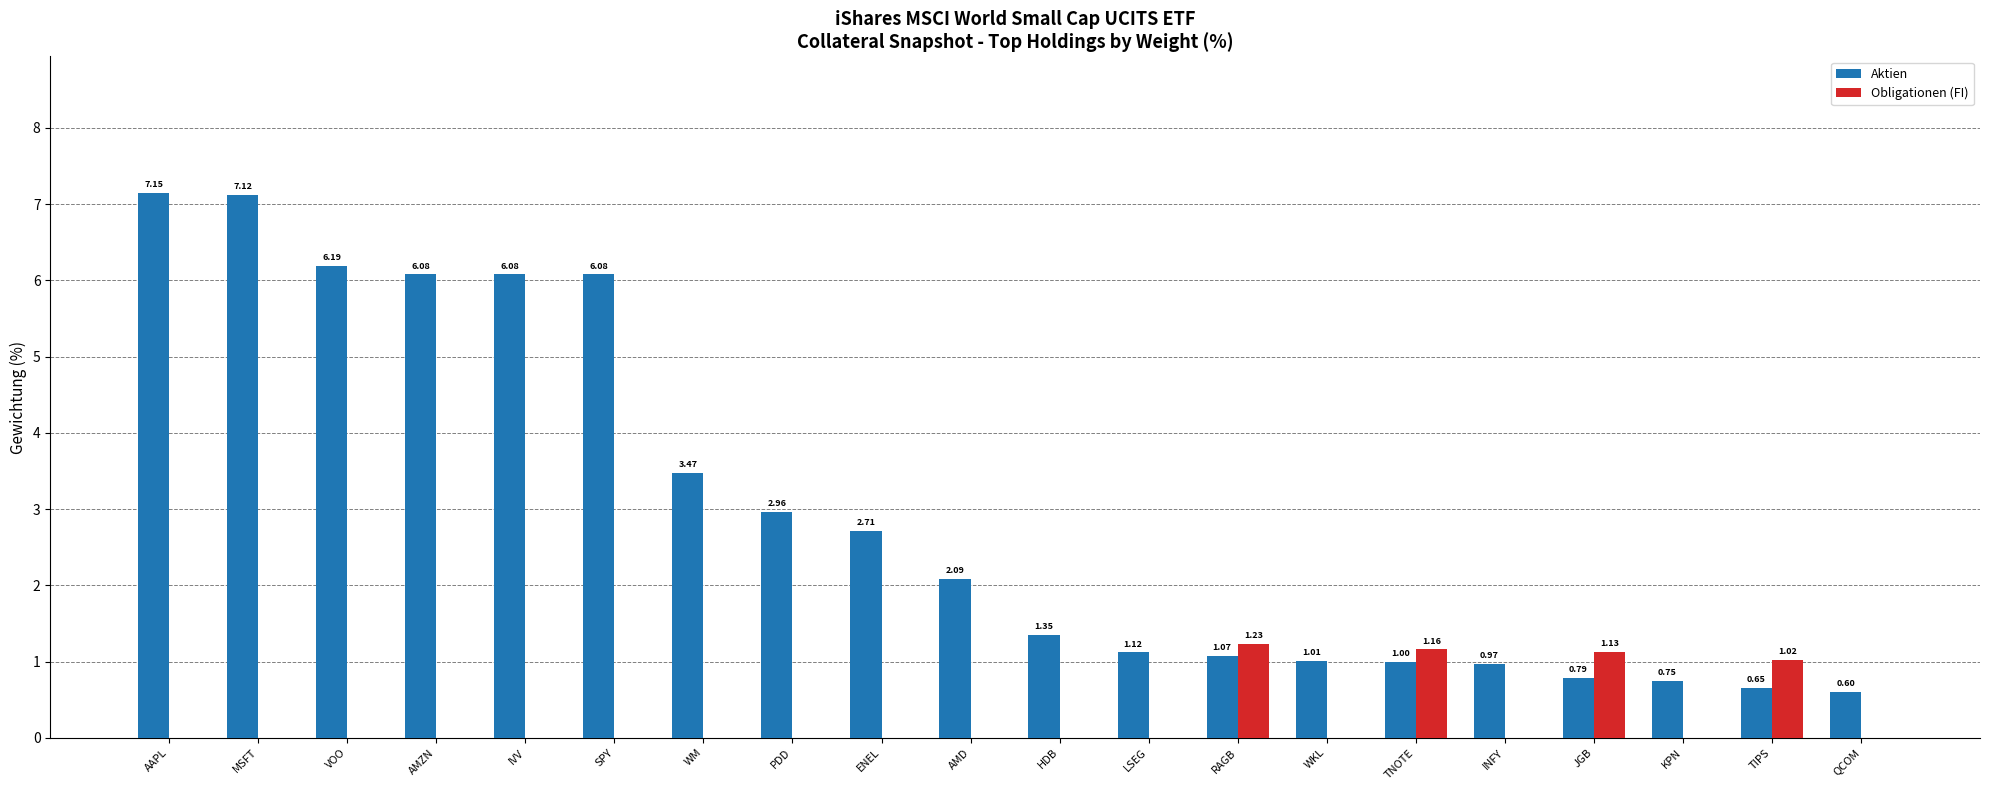

What is the sum of all Obligationen (FI) values?

4.5